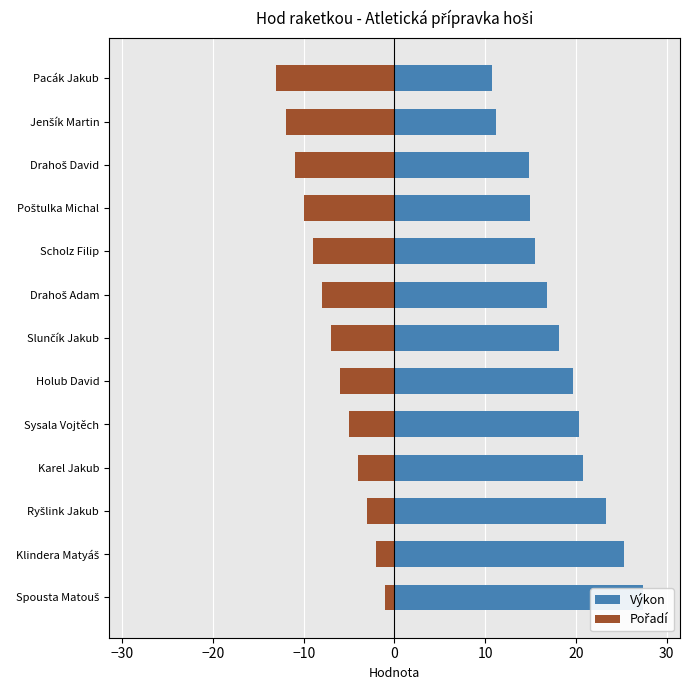

Are the bars grouped side by side (vs. stacked)?

Yes